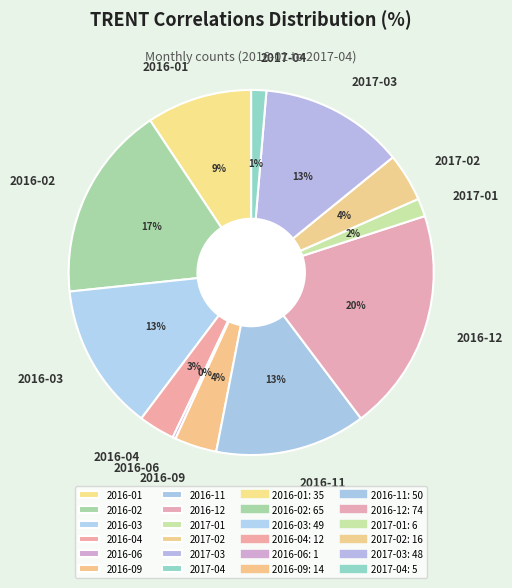

To the nearest percent, what percentage of the pie is 2017-03?

13%